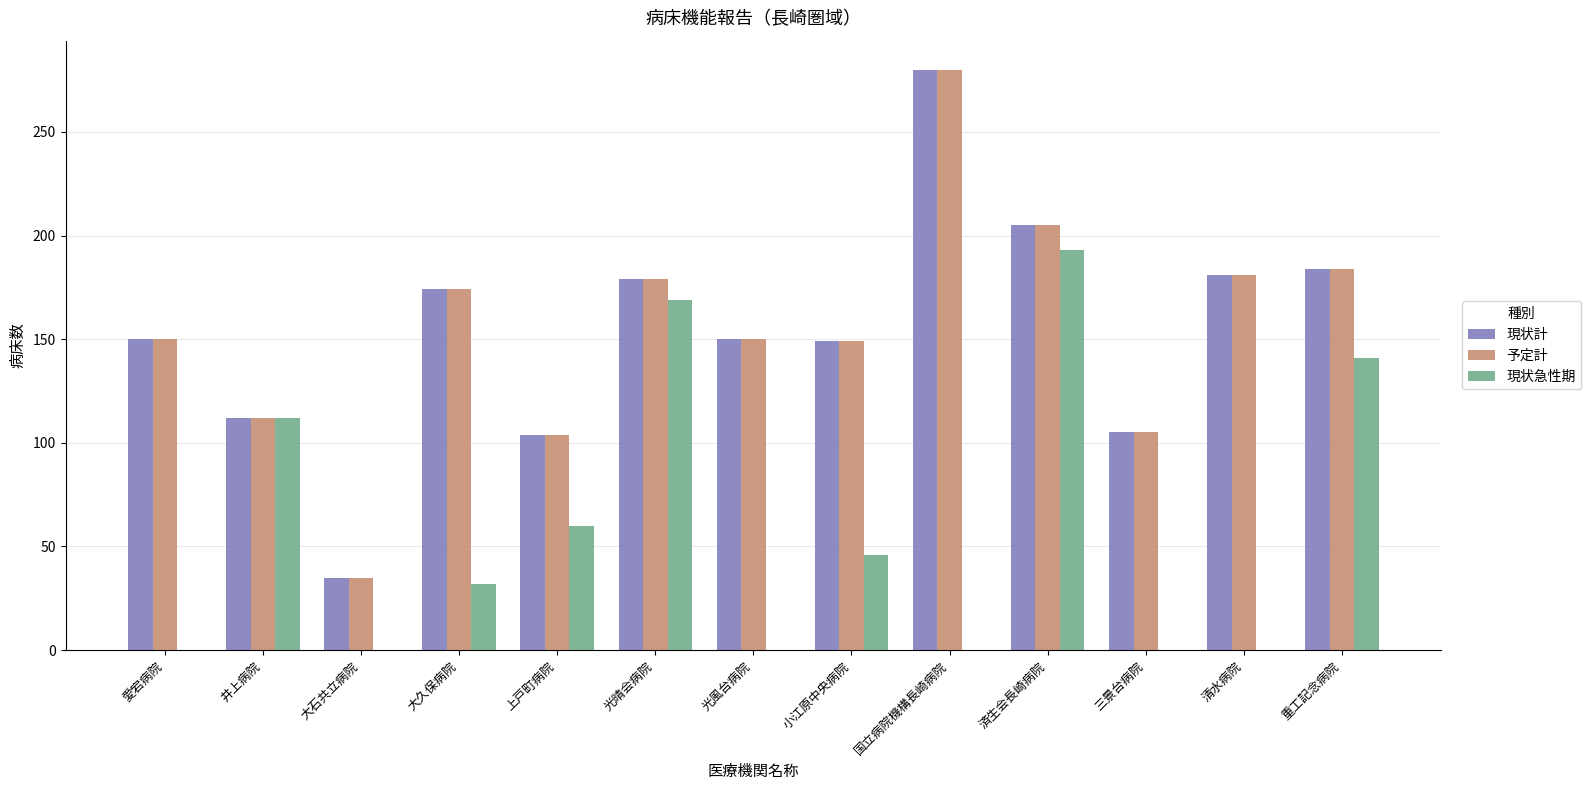

What is the maximum value for 現状計?

280